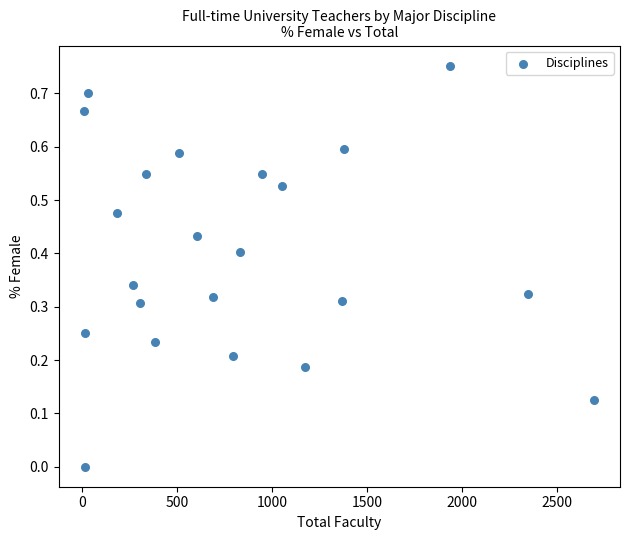

What is the range of X values (max minus min)?

2688.0